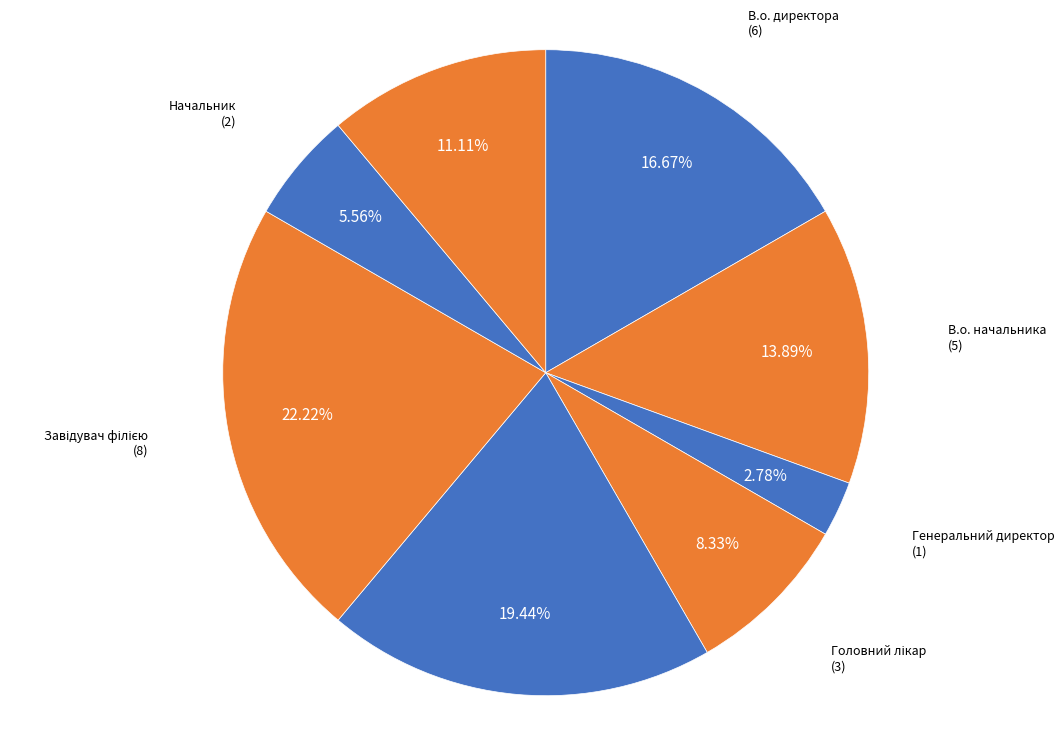

Is there any slice that represents more than half of the pie?

No